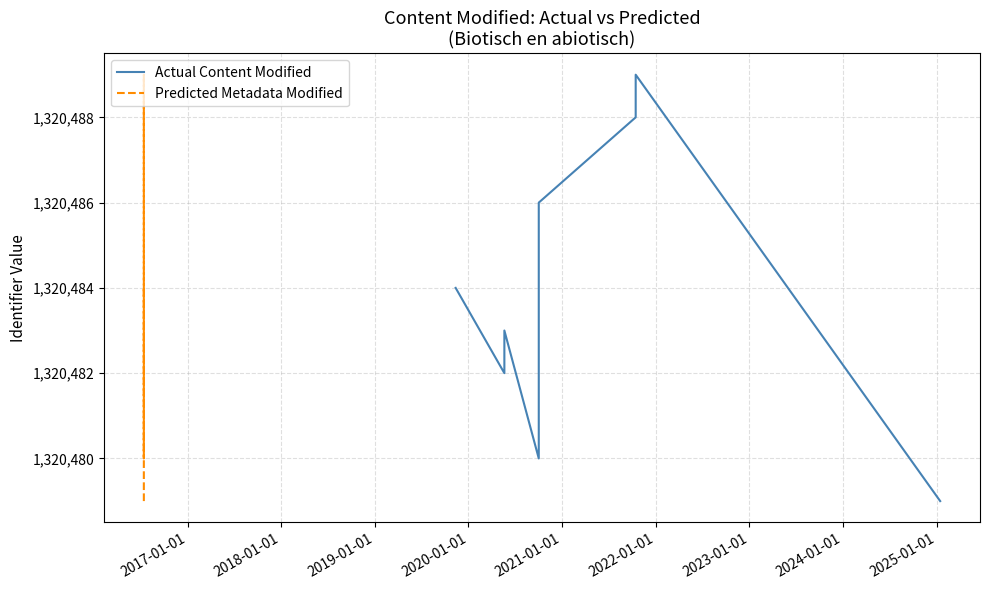

True or false: Predicted Metadata Modified has more than 0 points higher than both neighbors.

True